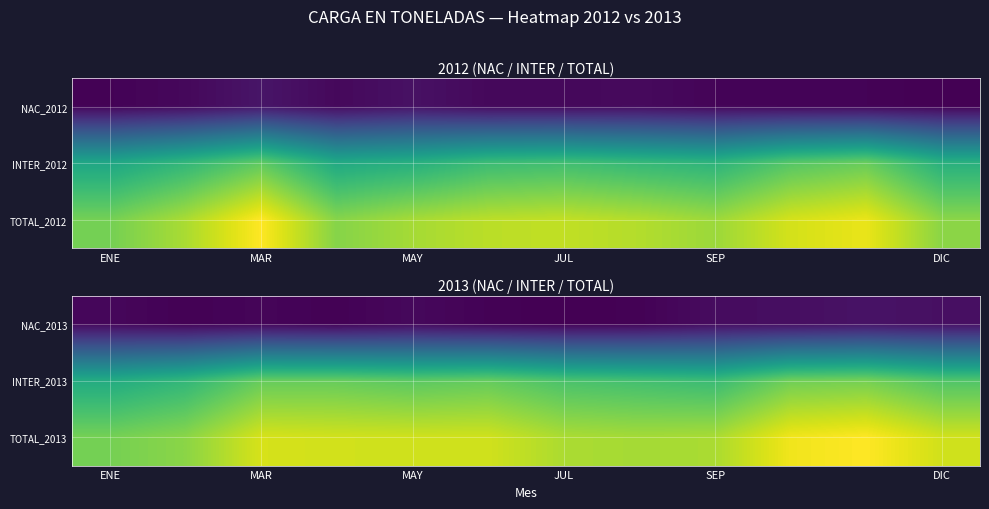

Which series has the largest range (max minus min)?

TOTAL_2013